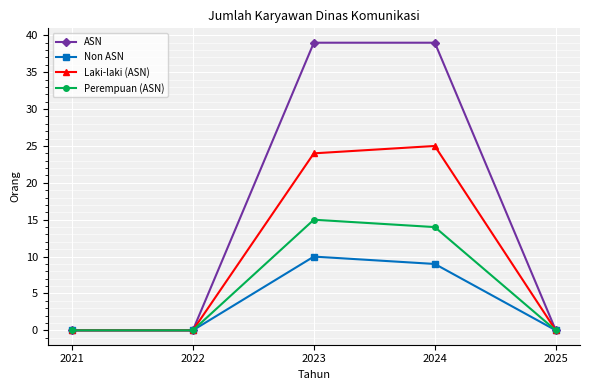

Rank the series by their average value, from highest to lowest.

ASN, Laki-laki (ASN), Perempuan (ASN), Non ASN